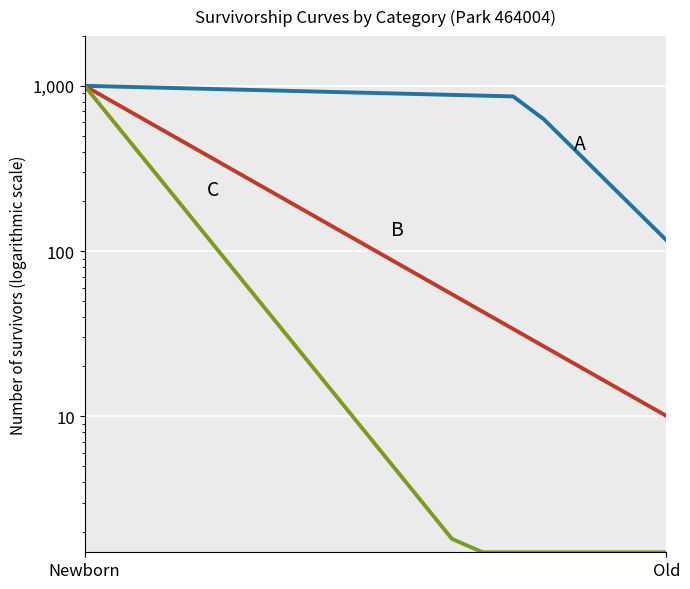

Is it true that A (HO) equals 270.4 at 17?

True